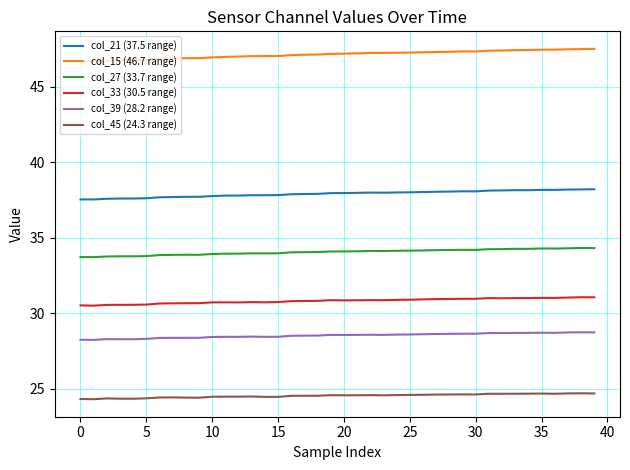

Which series has the largest total across all categories?

col_15 (46.7 range)